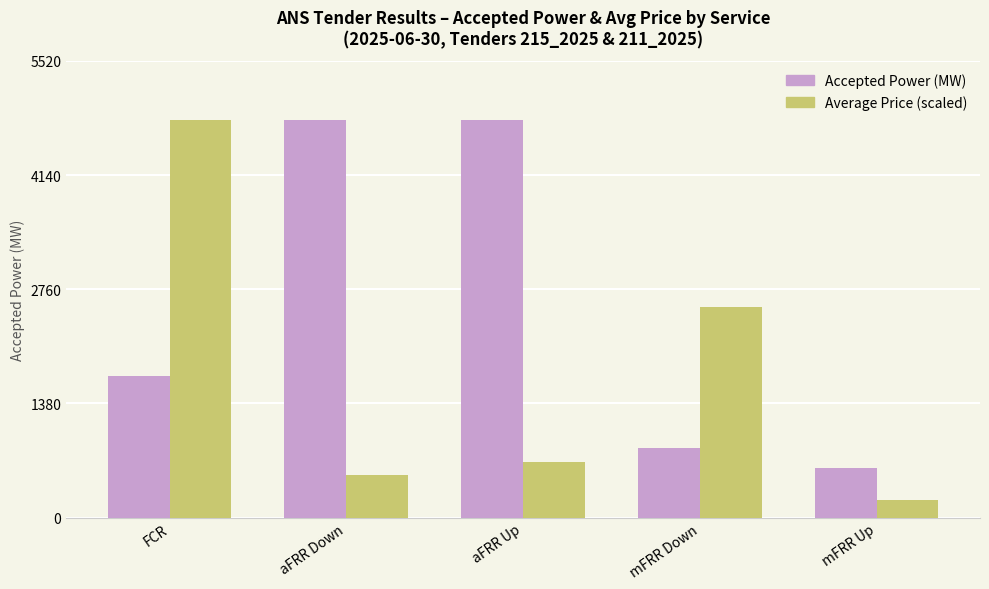

The value of Average Price (scaled) at mFRR Up is 213.3. True or false?

True